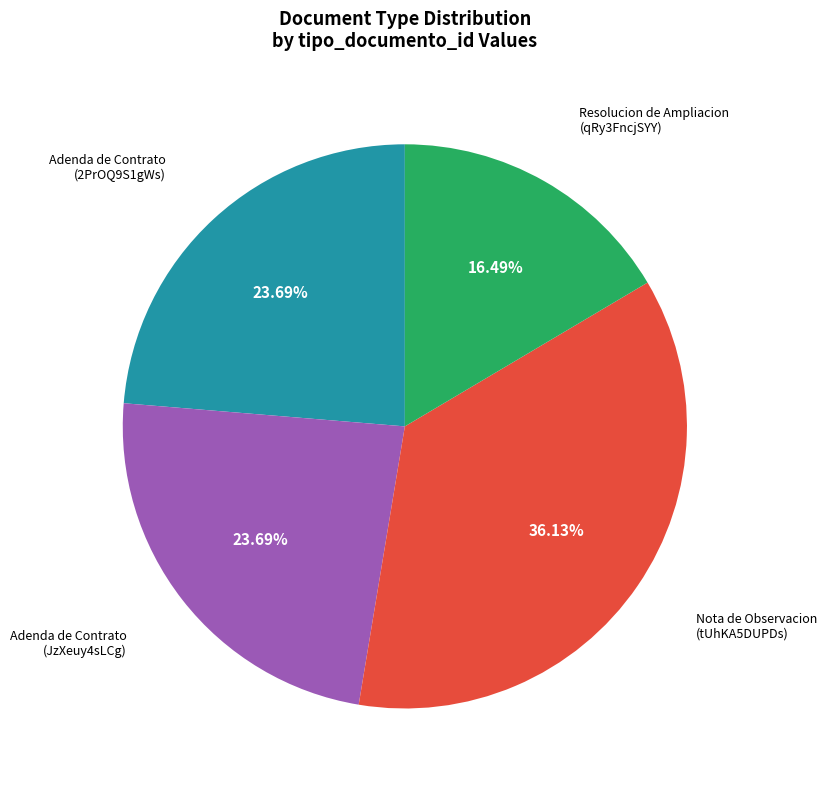

Does any single category account for the majority?

No